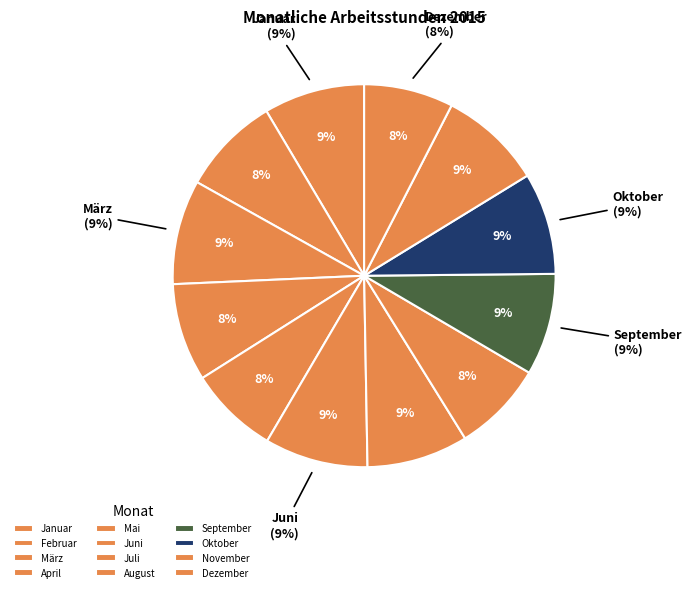

What is the change in value from Mai to Dezember?

-25.9